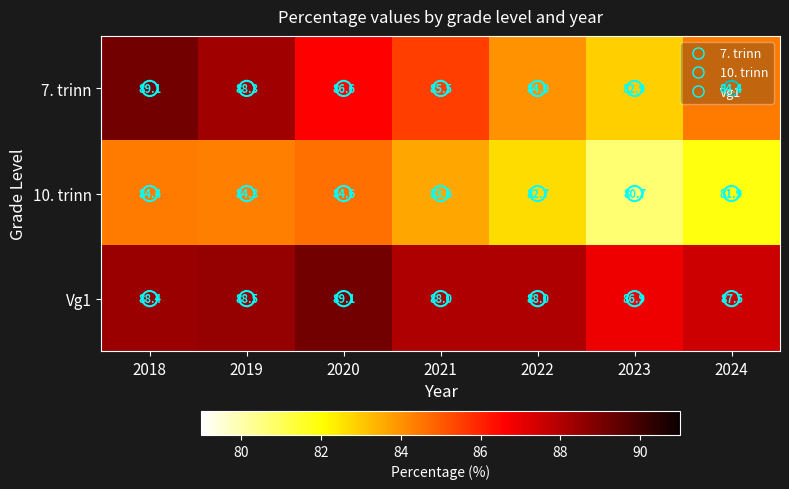

Which series changed the most between 2018 and 2020?

7. trinn